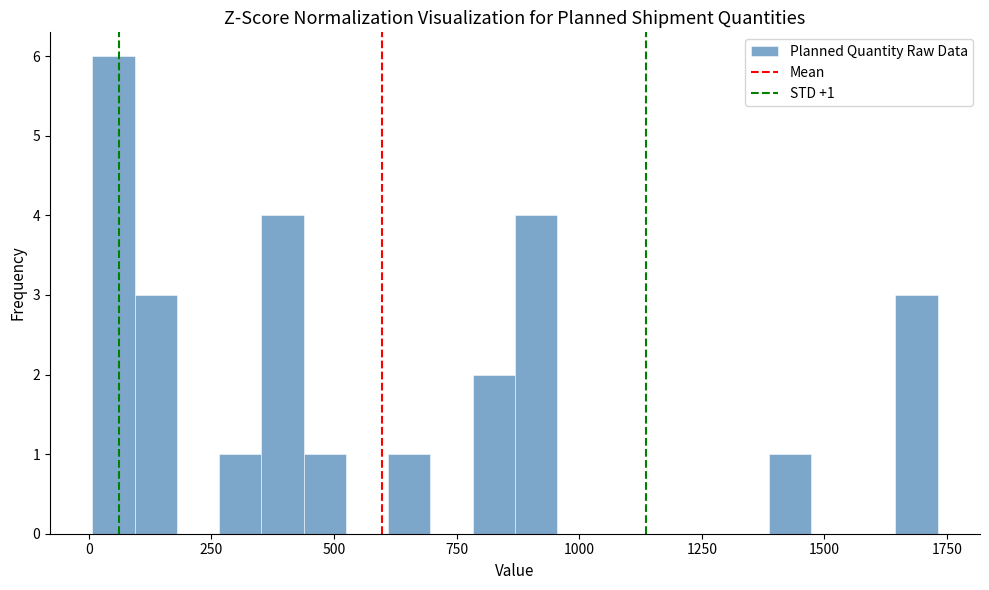

Around what value on the x-axis is the tallest bar? Give the approximate position of its centre, as read against the axis.

50